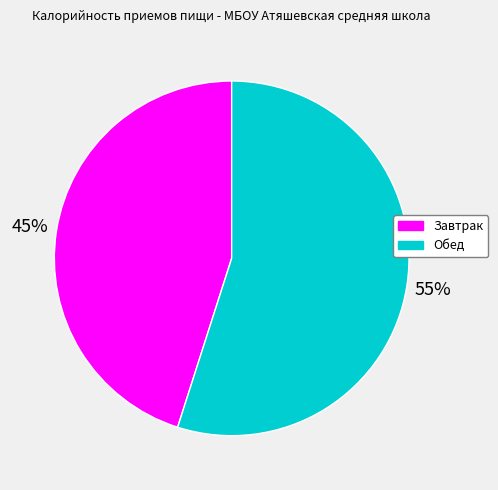

How many slices are in this pie chart?

2